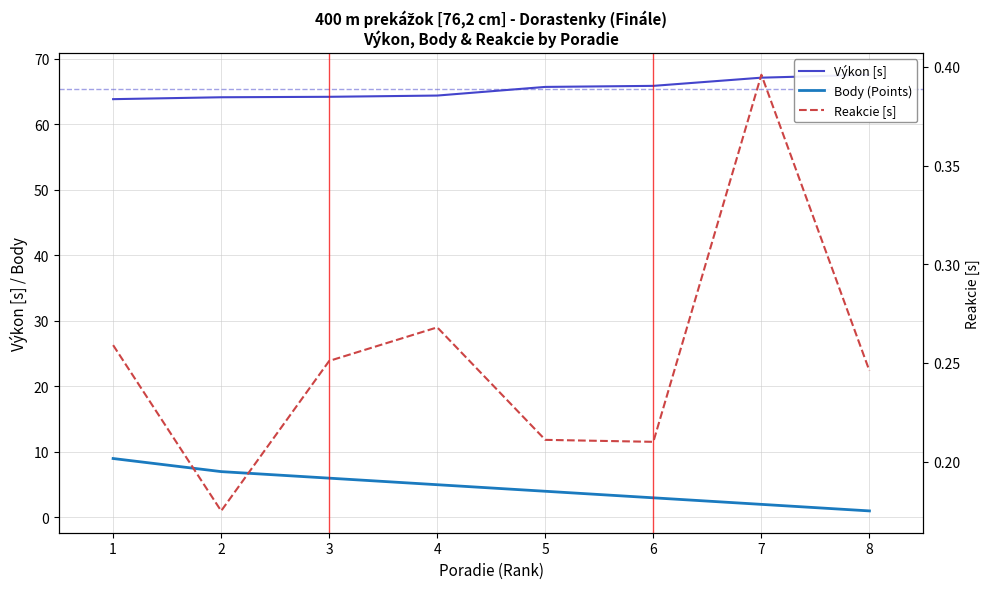

True or false: Body (Points) has more than 0 interior local peaks.

False